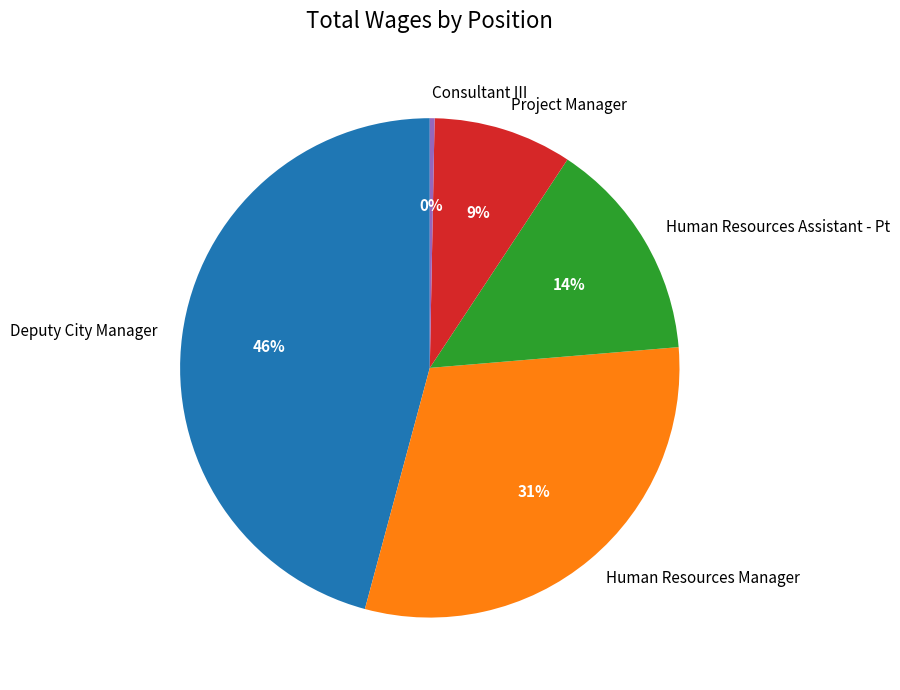

To the nearest percent, what is the average slice percentage?

20%